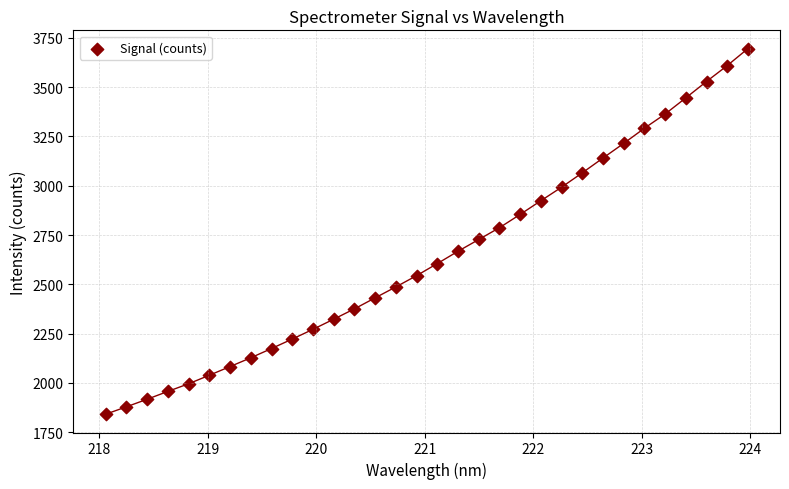

What is the range of X values (max minus min)?

5.9